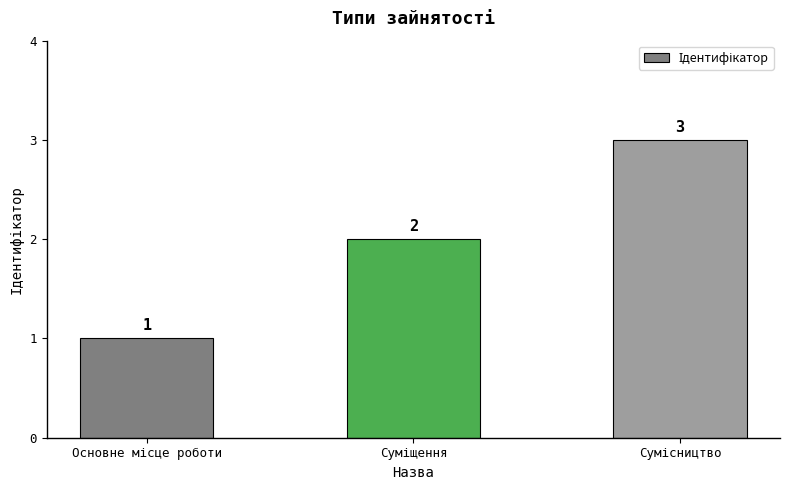

How many values are between 1 and 3?

3